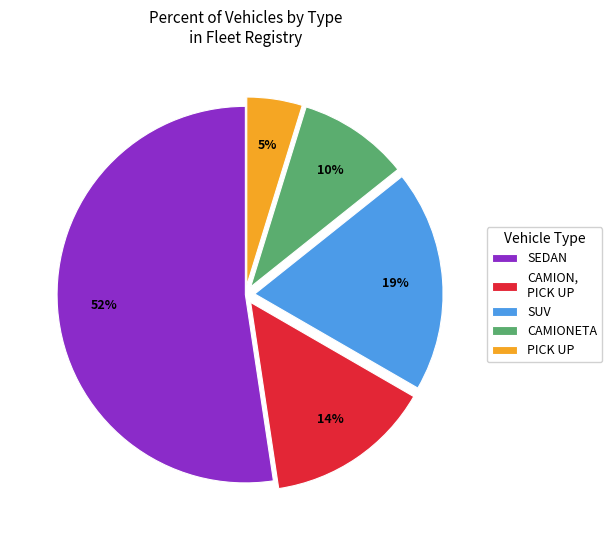

Rank the categories by value from highest to lowest.

SEDAN, SUV, CAMION, PICK UP, CAMIONETA, PICK UP